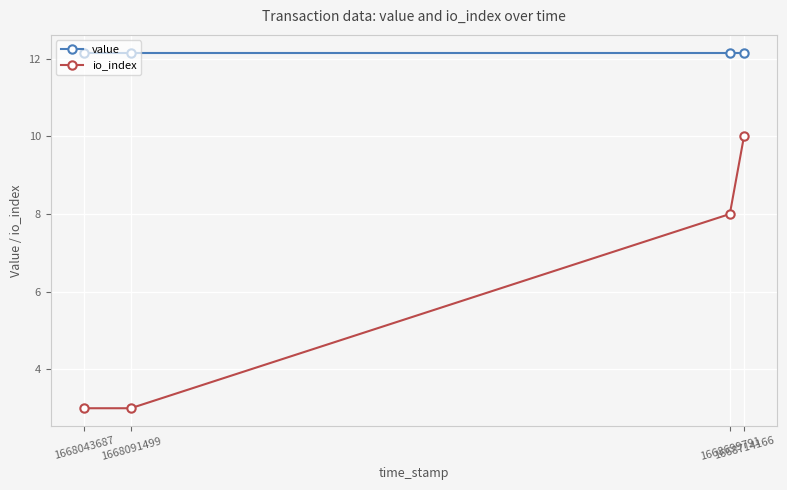

How many data points does each series have?

4